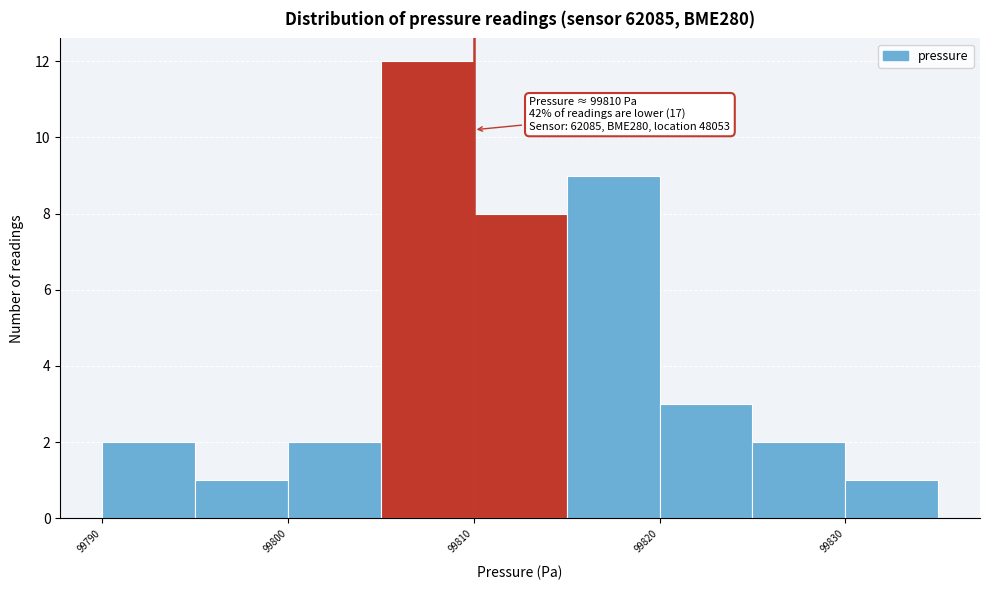

Over which range of the x-axis is the bar tallest?

99805 to 99810